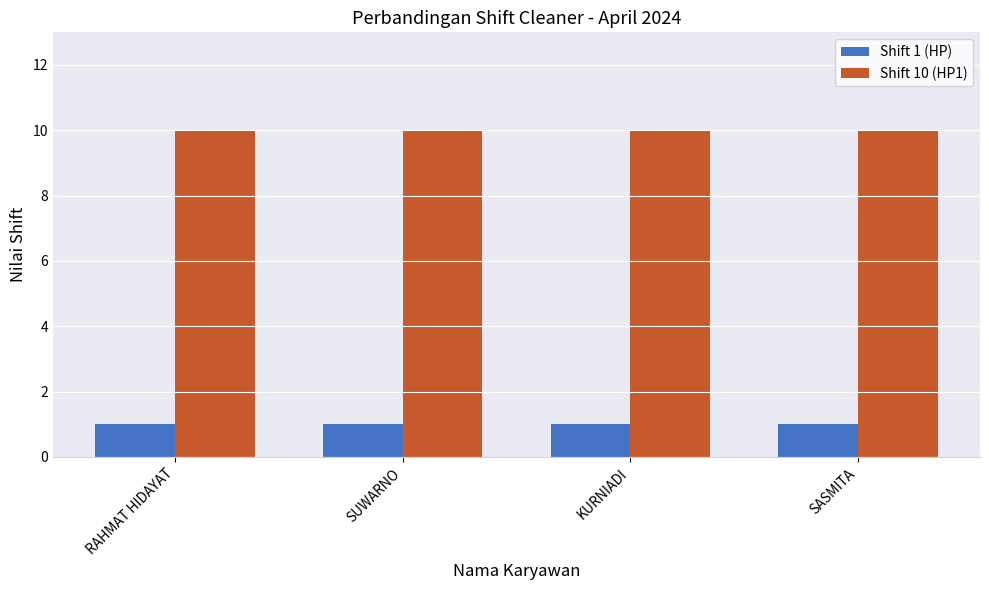

At SUWARNO, list the series in order from largest to smallest.

Shift 10 (HP1), Shift 1 (HP)